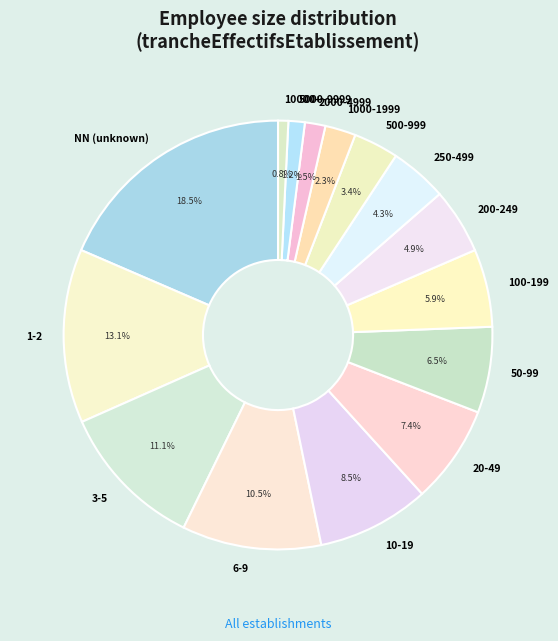

Which slice is the largest?

NN (unknown)